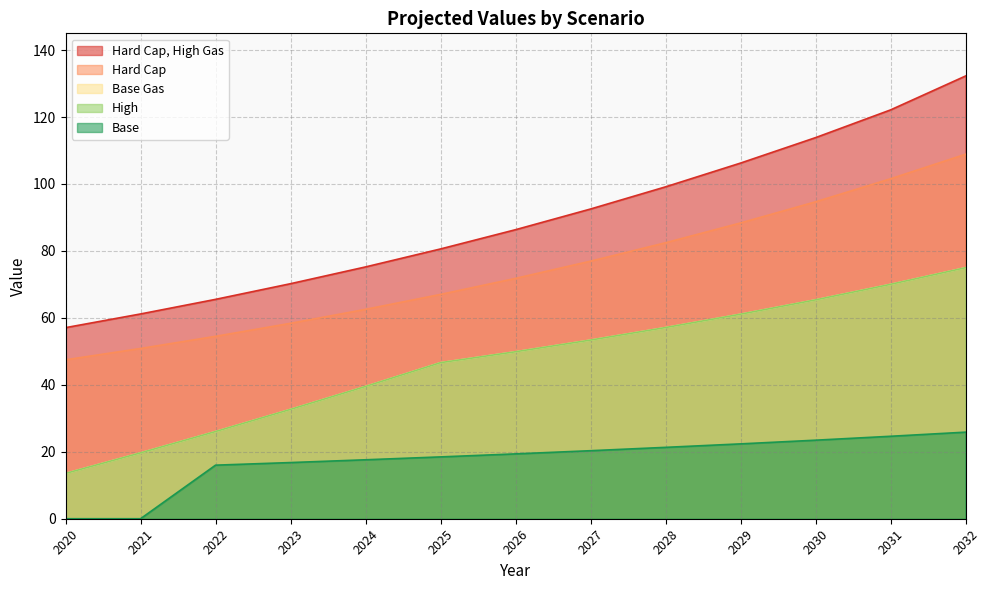

What is the spread (max minus min) of values at 2029?

83.9